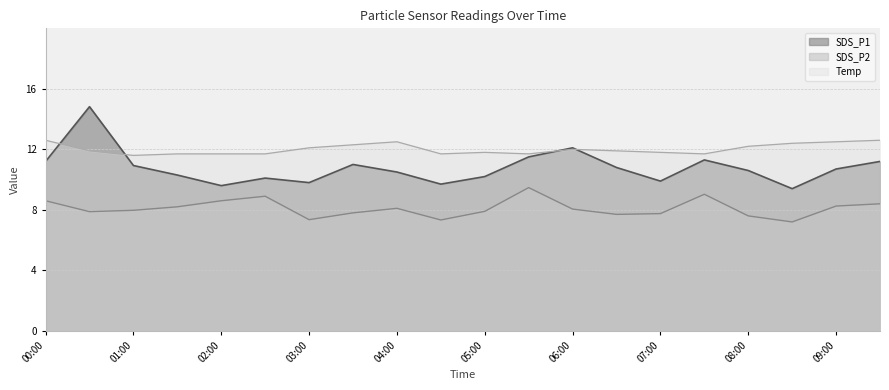

Reading left to right, extract all data points from this chart.

SDS_P1: 00:00=11.2	00:30=14.8	01:00=10.9	01:30=10.3	02:00=9.6	02:30=10.1	03:00=9.8	03:30=11.0	04:00=10.5	04:30=9.7	05:00=10.2	05:30=11.5	06:00=12.1	06:30=10.8	07:00=9.9	07:30=11.3	08:00=10.6	08:30=9.4	09:00=10.7	09:30=11.2
SDS_P2: 00:00=8.6	00:30=7.9	01:00=8.0	01:30=8.2	02:00=8.6	02:30=8.9	03:00=7.3	03:30=7.8	04:00=8.1	04:30=7.3	05:00=7.9	05:30=9.5	06:00=8.1	06:30=7.7	07:00=7.8	07:30=9.0	08:00=7.6	08:30=7.2	09:00=8.2	09:30=8.4
Temp: 00:00=12.6	00:30=11.9	01:00=11.6	01:30=11.7	02:00=11.7	02:30=11.7	03:00=12.1	03:30=12.3	04:00=12.5	04:30=11.7	05:00=11.8	05:30=11.7	06:00=12.0	06:30=11.9	07:00=11.8	07:30=11.7	08:00=12.2	08:30=12.4	09:00=12.5	09:30=12.6